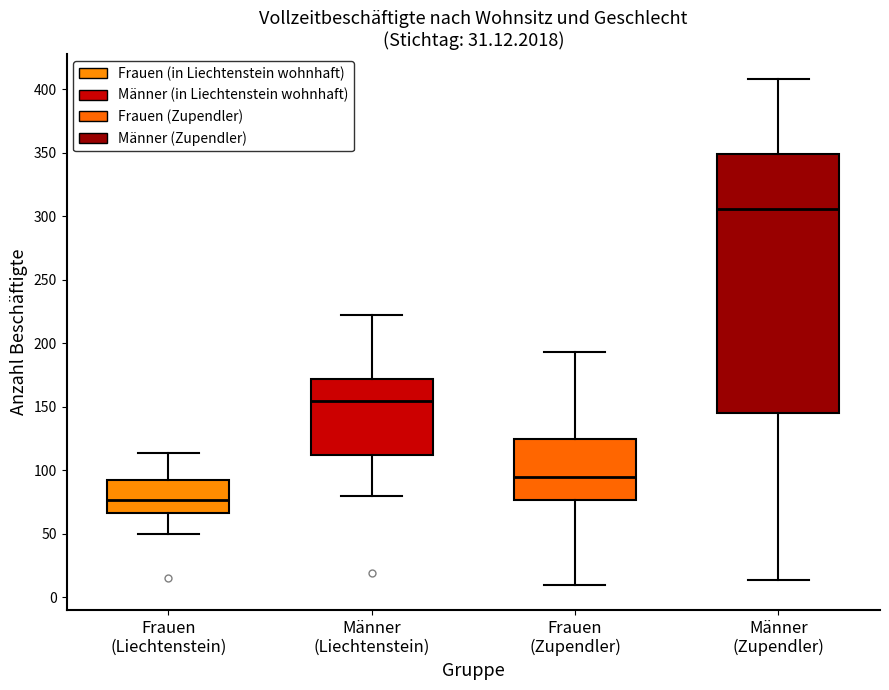

Comparing the boxes themselves (not the whiskers), which one is the tallest?

Männer (Zupendler)